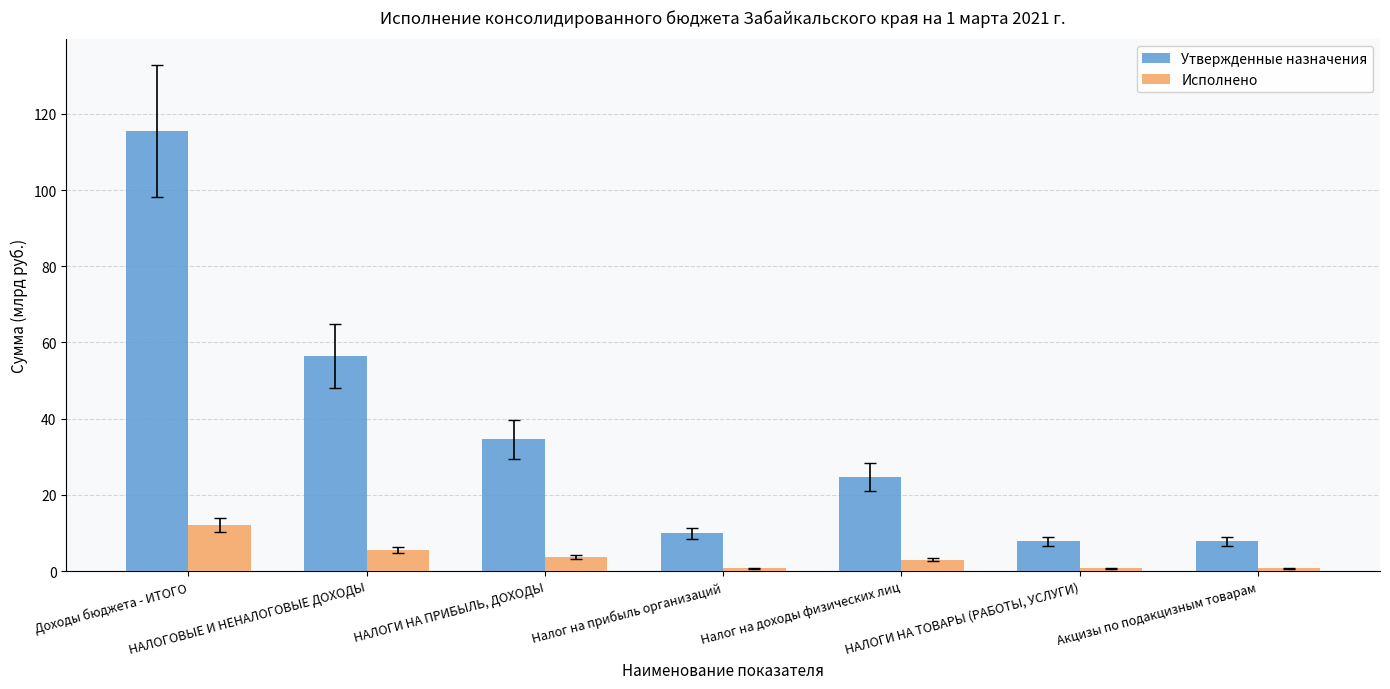

Does the chart contain any negative values?

No